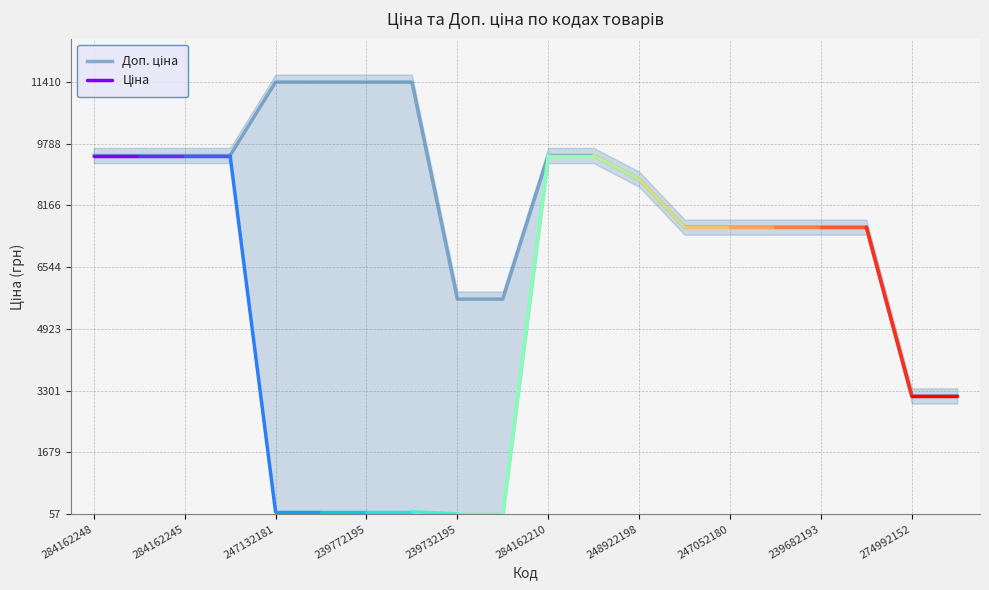

Reading right to left, list all the values displayed in this chart.

274992132=3158.0	274992152=3158.0	239682179=7596.5	239682193=7596.5	239682195=7596.5	247052180=7596.5	247052181=7596.5	248922198=8856.7	284162209=9480.1	284162210=9480.1	239732179=5705.0	239732195=5705.0	239772179=11410.0	239772195=11410.0	247132180=11410.0	247132181=11410.0	284162244=9480.1	284162245=9480.1	284162246=9480.1	284162248=9480.1